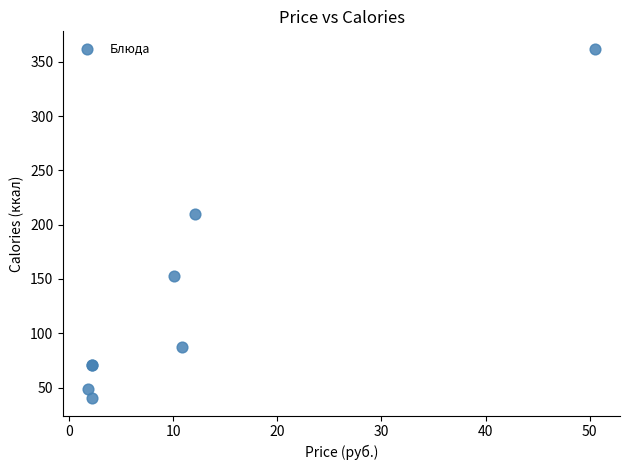

What Y value in the scatter plot is closest to 201?

209.6